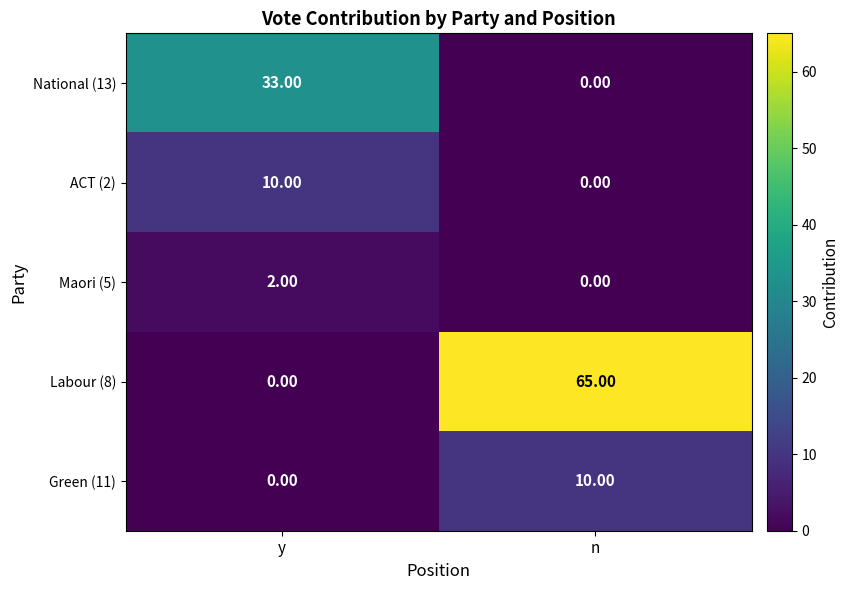

What is the total value across all series at y?

45